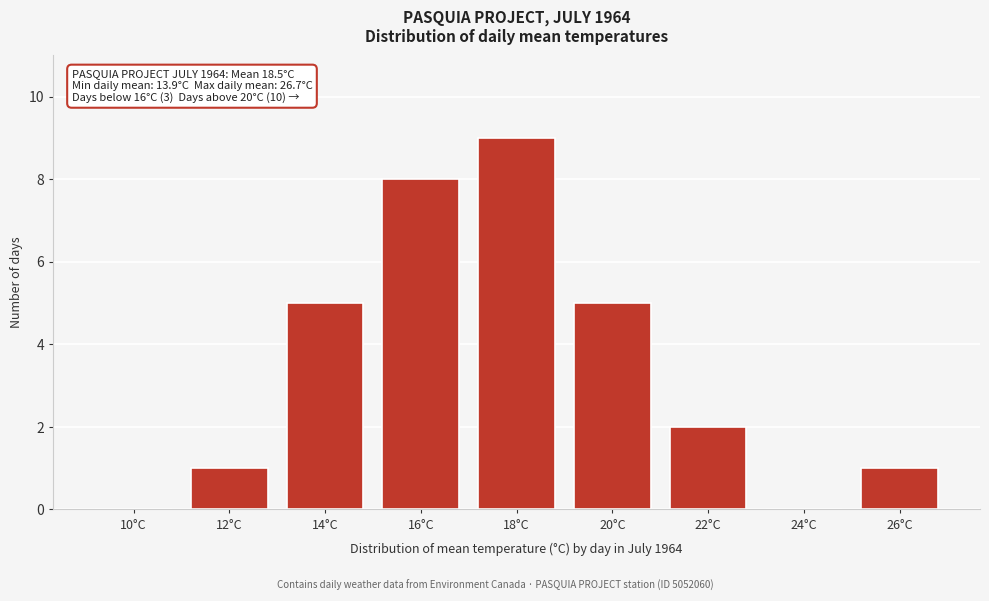

Between 14°C and 16°C, which is larger?

16°C